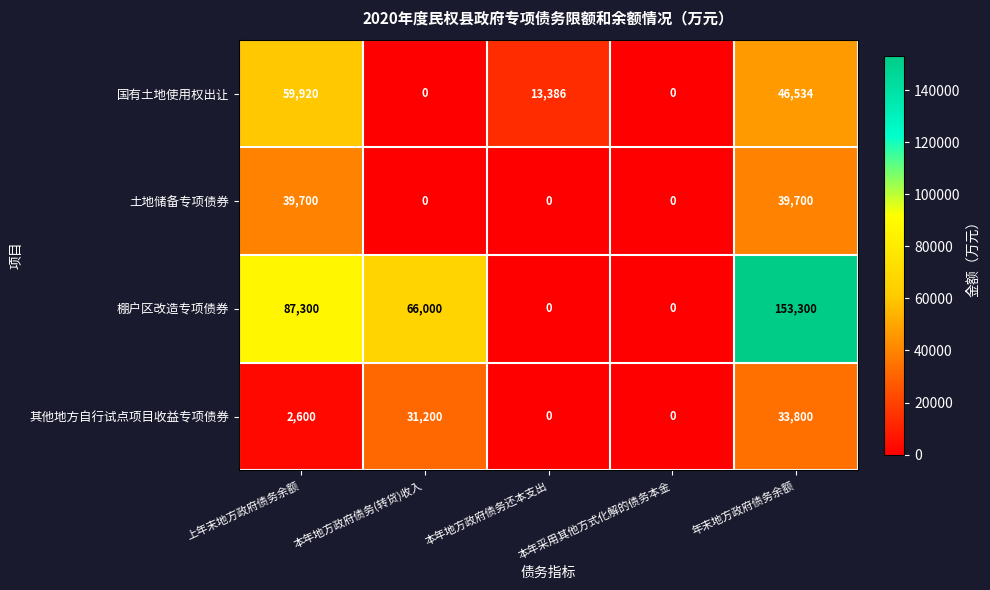

The value of 其他地方自行试点项目收益专项债券 at 本年地方政府债务(转贷)收入 is 54338. True or false?

False